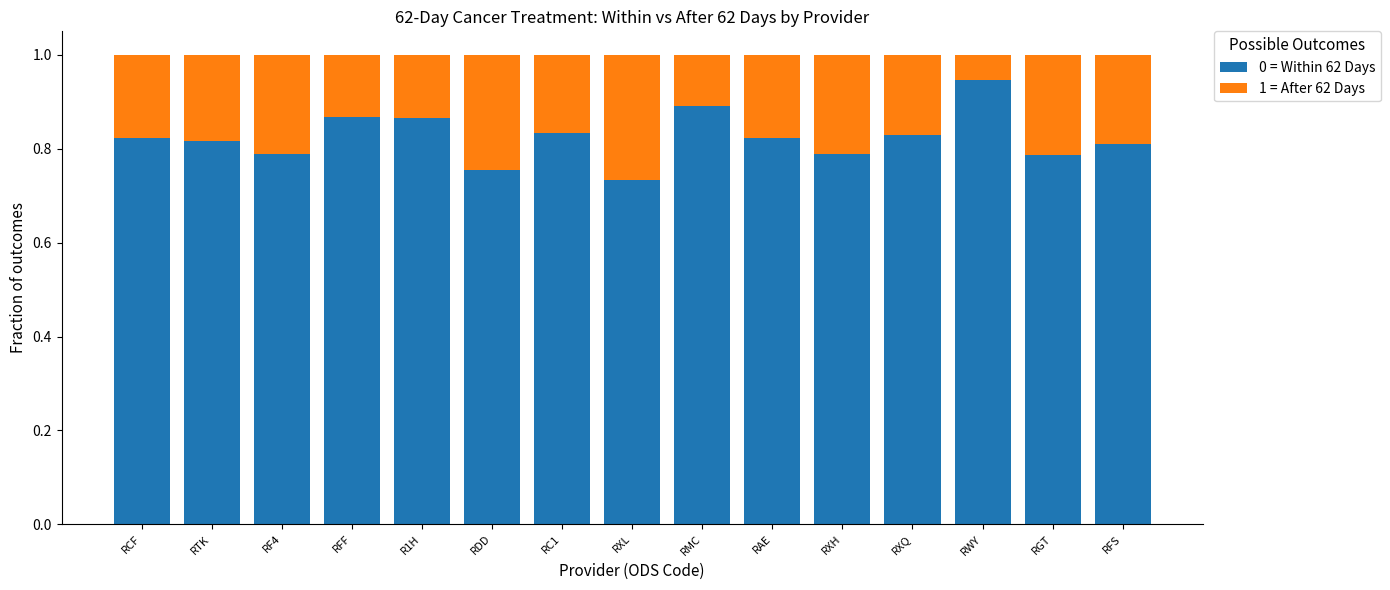

What is the total value across all series at RFS?

1.0